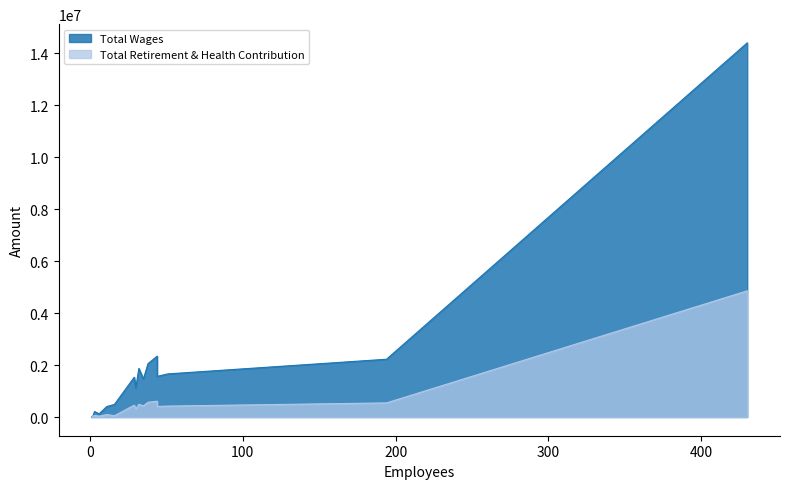

Which has a higher value, 1 or 6?

6